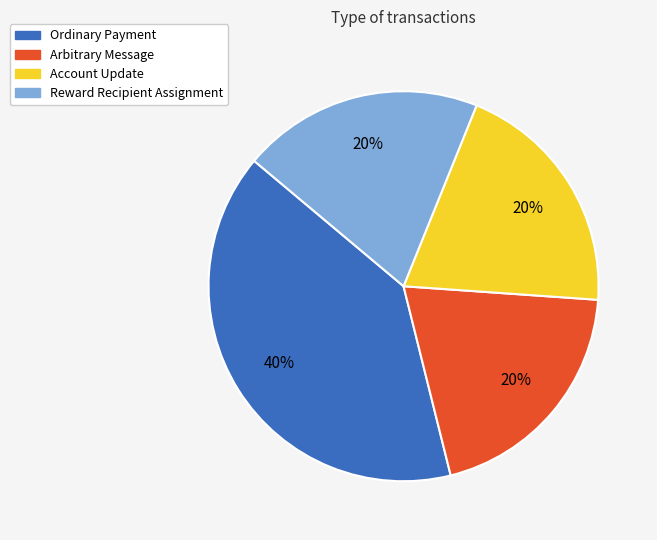

To the nearest percent, what is the combined percentage of Reward Recipient Assignment and Arbitrary Message?

40%